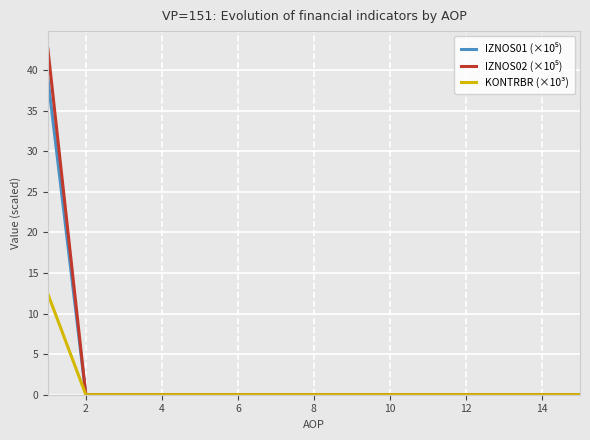

What is the sum of all IZNOS01 (×10⁵) values?

39.0